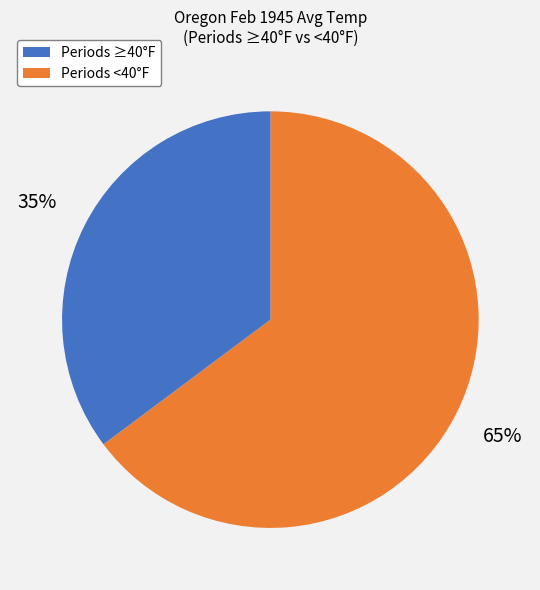

Does any single category account for the majority?

Yes